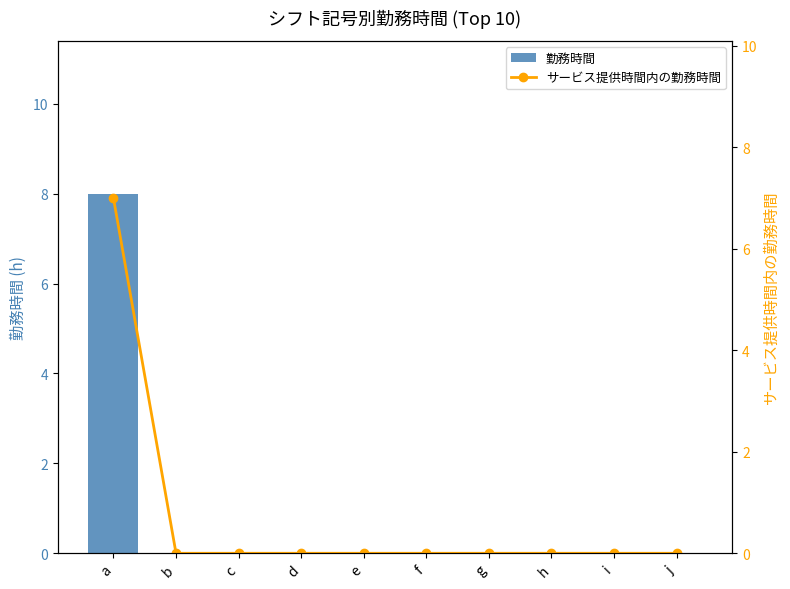

Rank the series at g from highest to lowest value.

勤務時間, サービス提供時間内の勤務時間